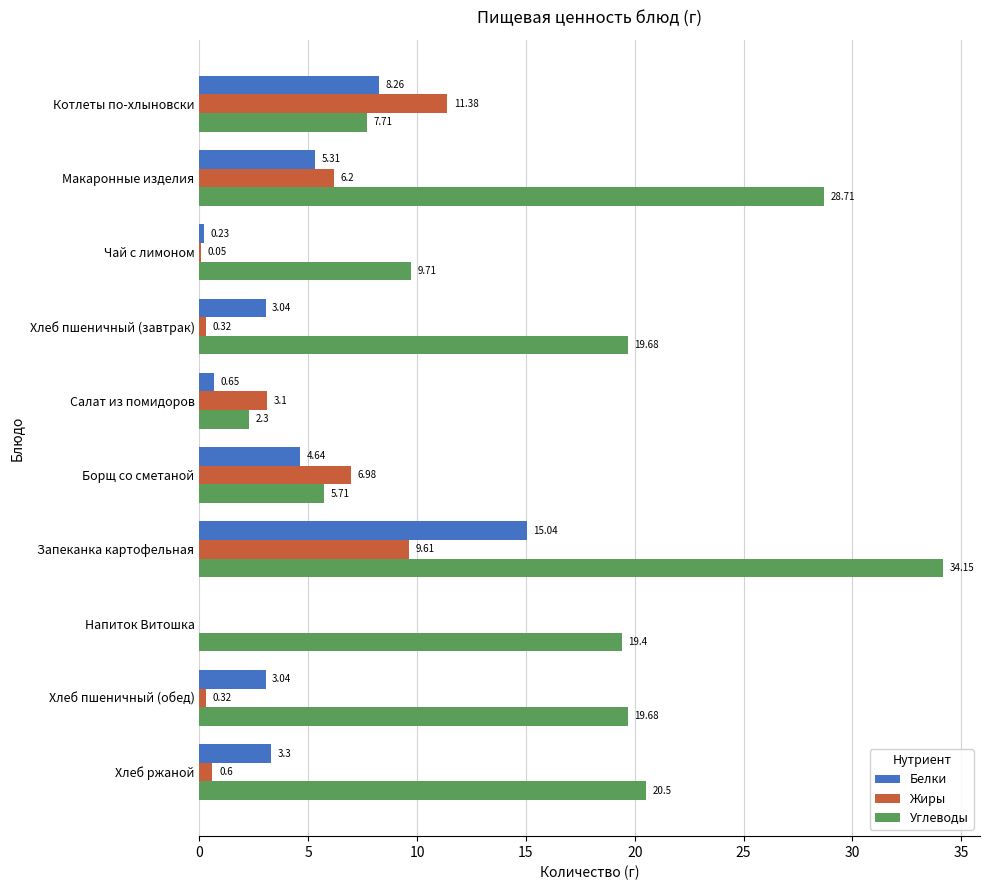

At which category does the chart reach its peak across all series?

Запеканка картофельная